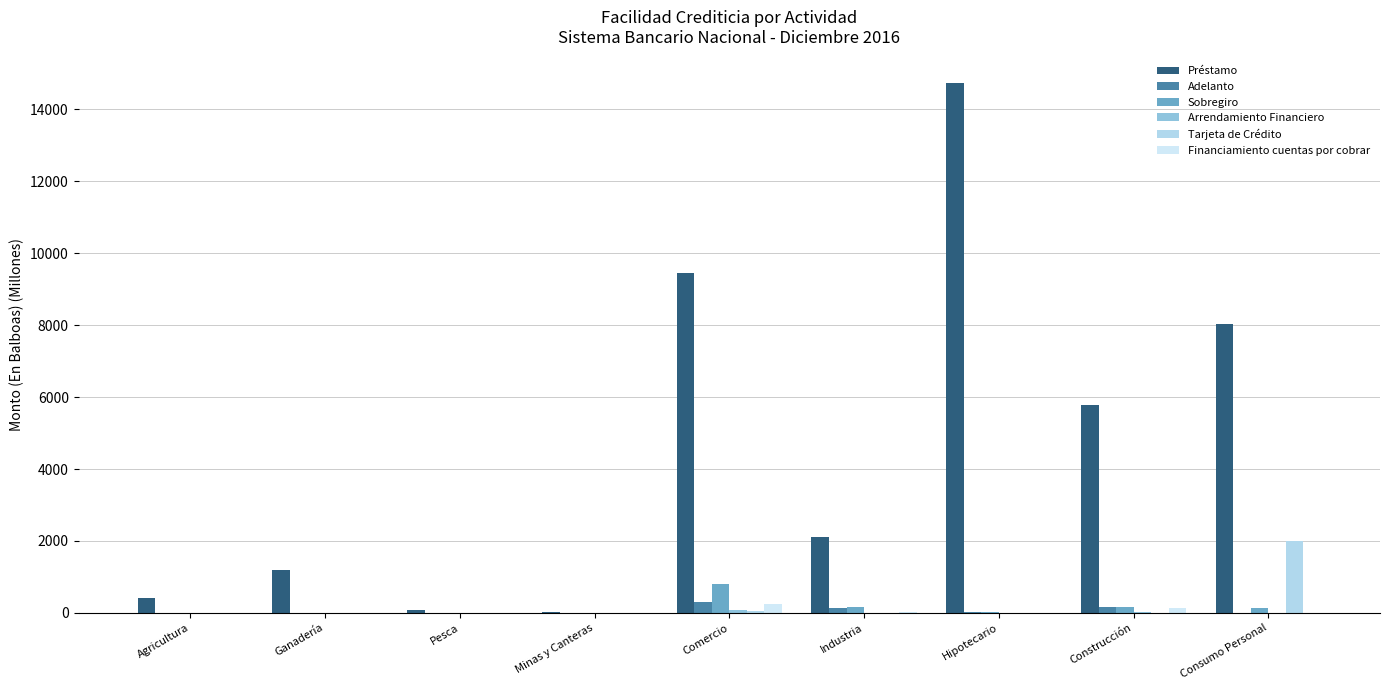

Is the value of Adelanto at Industria greater than the value of Tarjeta de Crédito at Pesca?

Yes